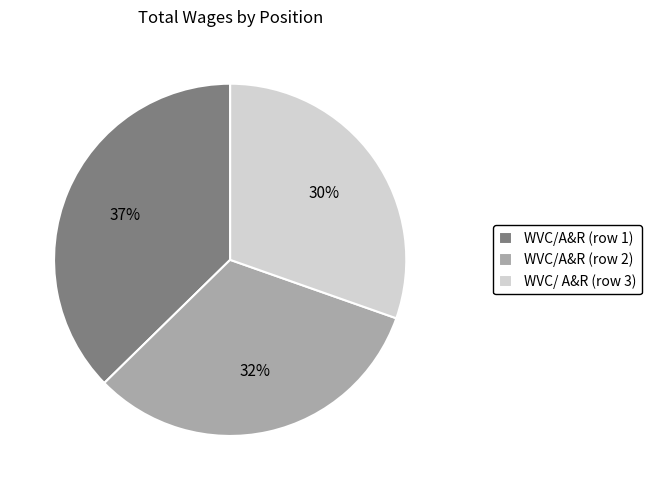

To the nearest percent, what is the difference between the largest and smallest slice percentages?

7%